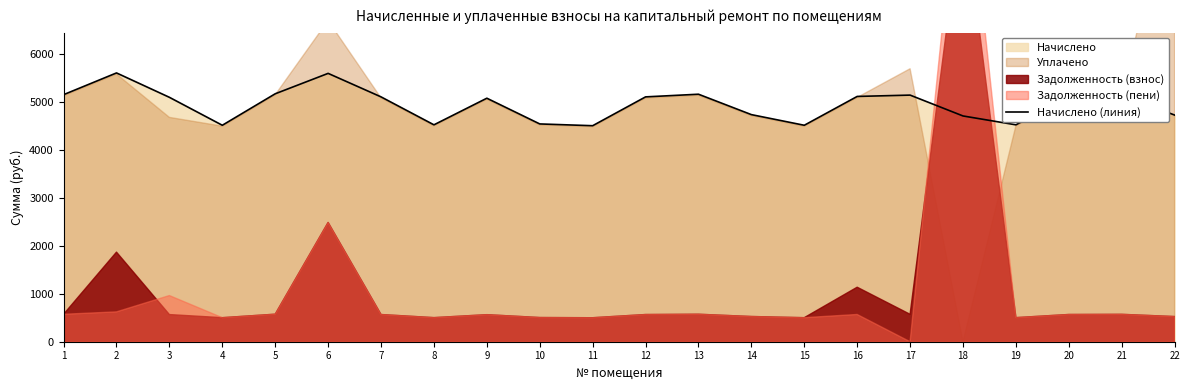

What is the lowest value of the Начислено (линия) series?

4496.9